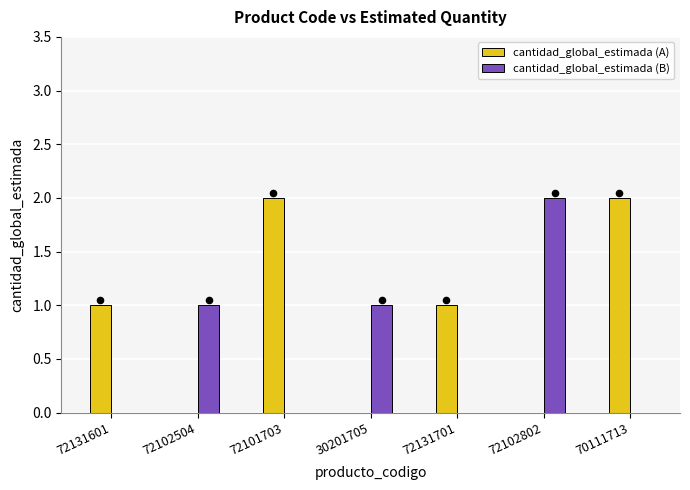

Which series contains the highest Y value?

cantidad_global_estimada (A)